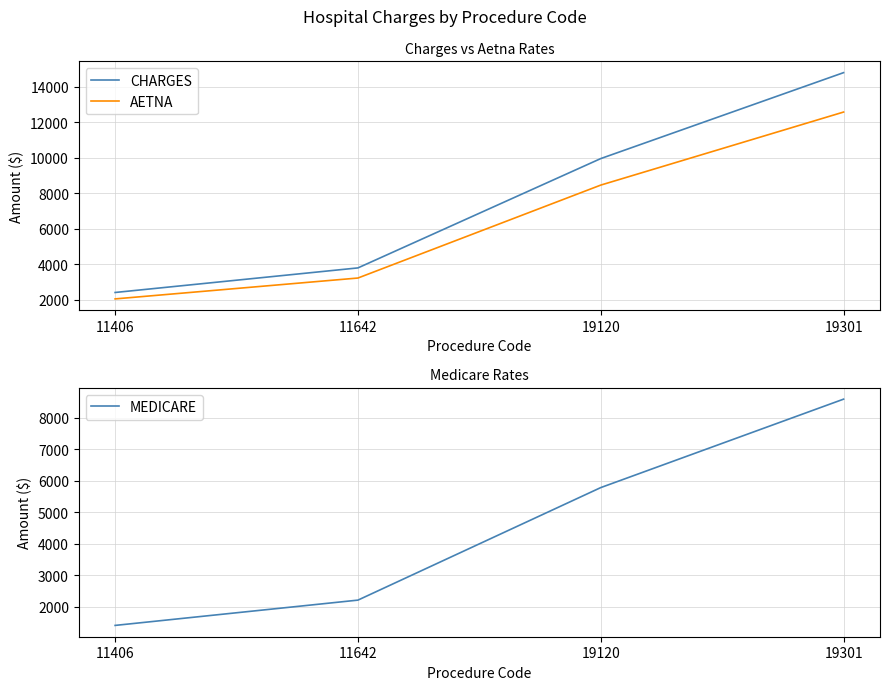

What is the difference between the CHARGES values at 19120 and 19301?

4843.0